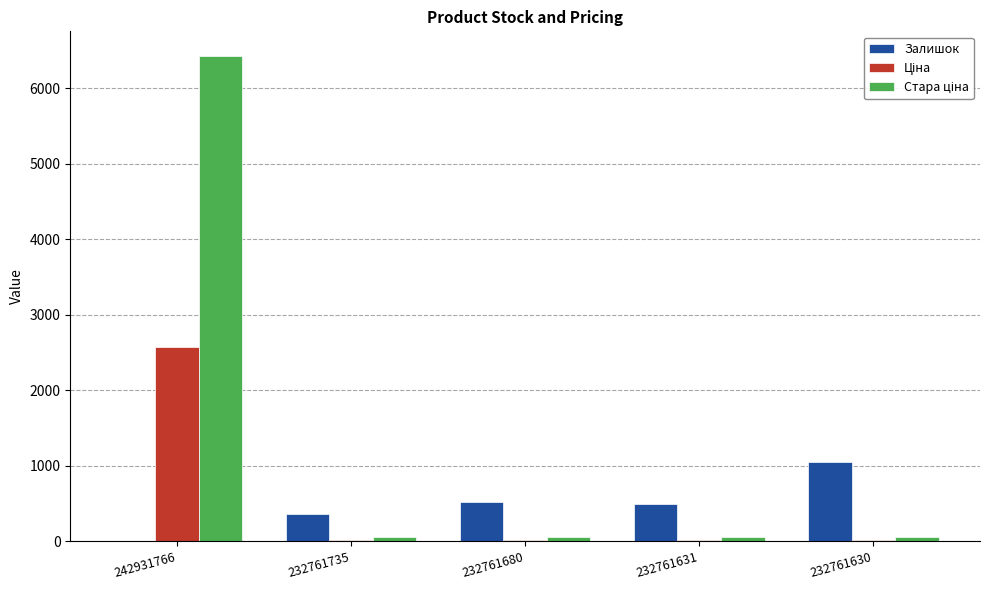

What is the maximum value for Залишок?

1056.0